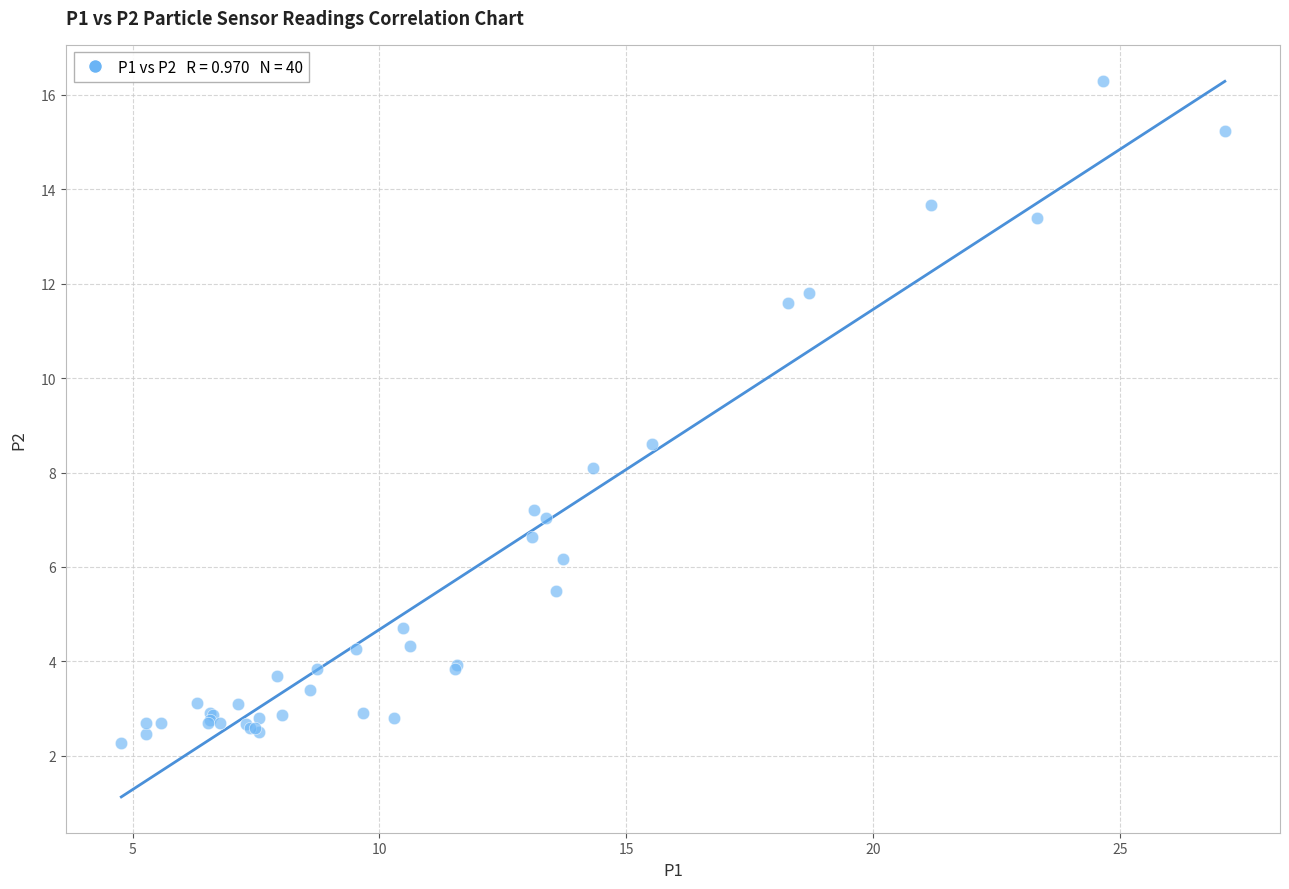

What Y value in the scatter plot is closest to 9?

8.6